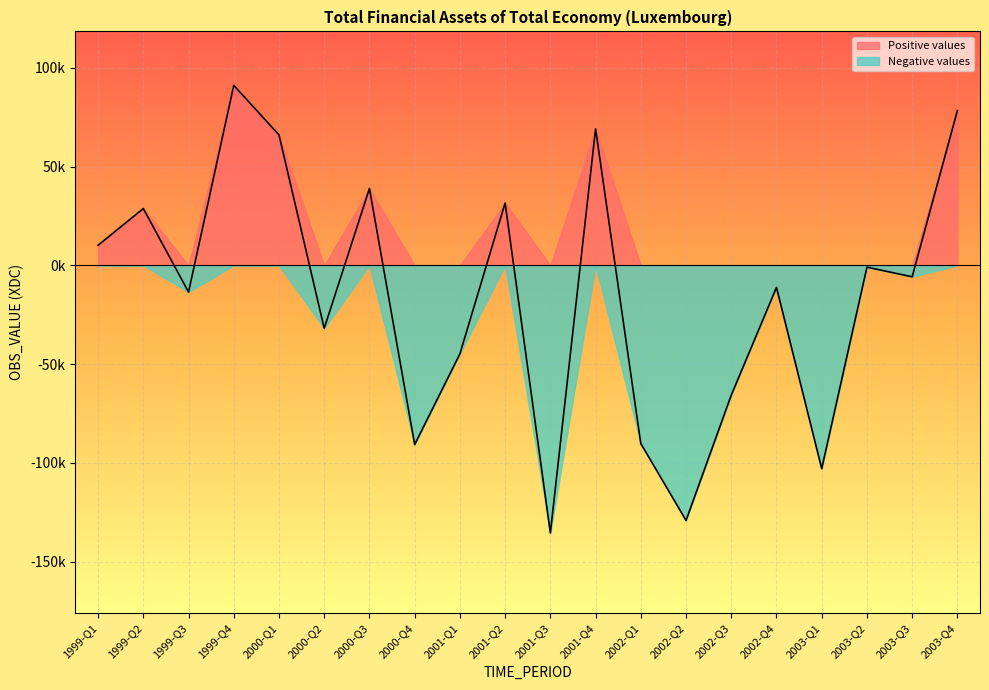

Does the chart display data point markers on the line(s)?

No